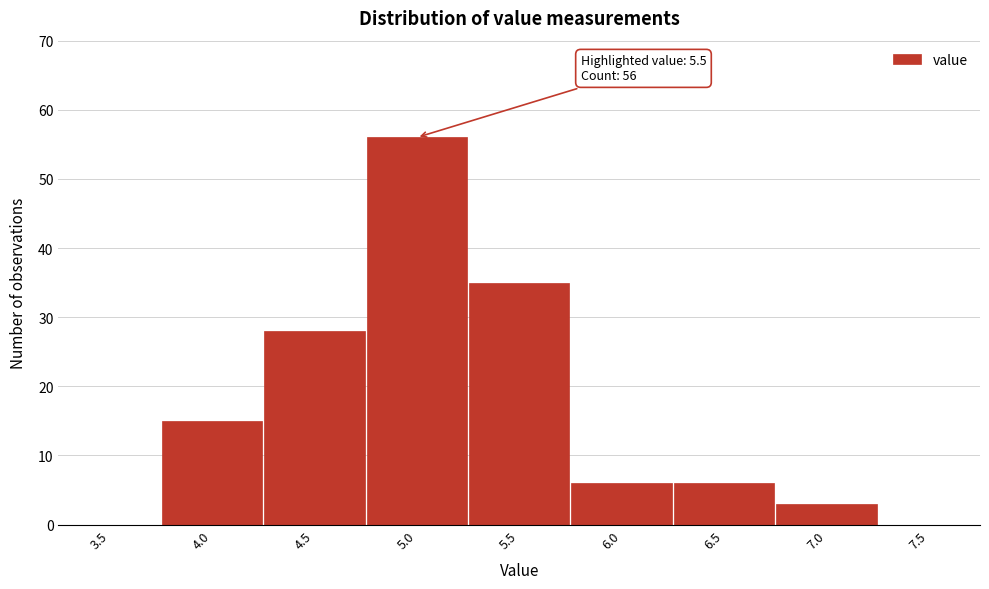

Reading left to right, extract all data points from this chart.

3.5=0	4.0=15	4.5=28	5.0=56	5.5=35	6.0=6	6.5=6	7.0=3	7.5=0